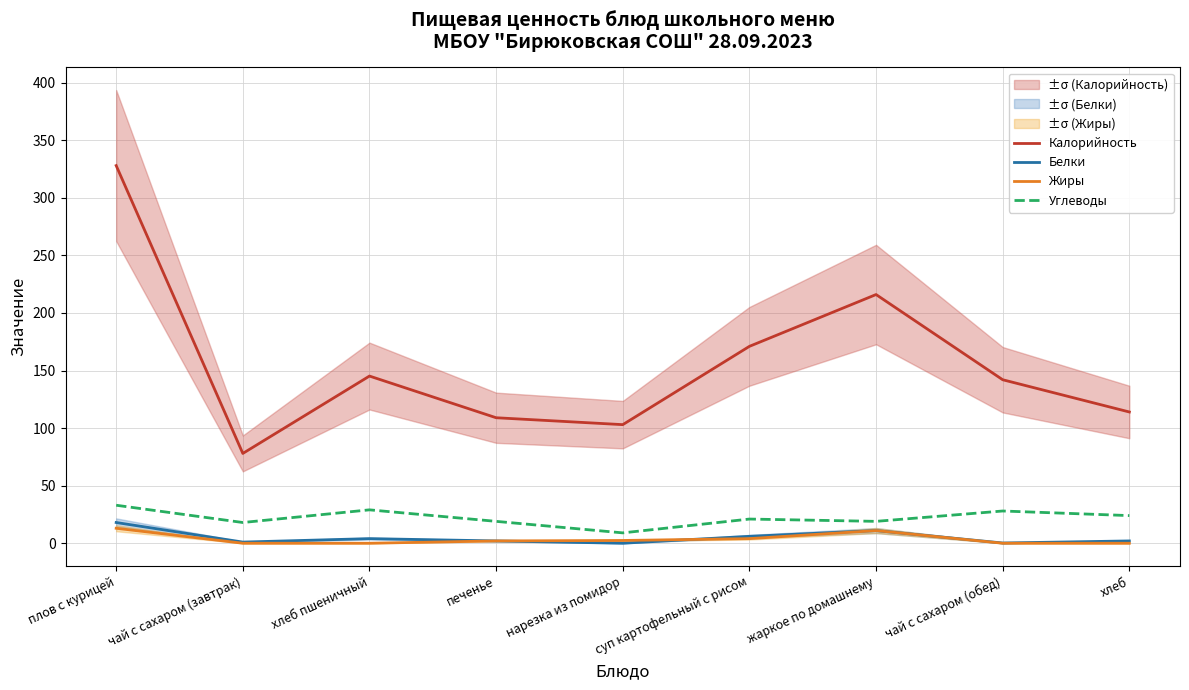

What is the average value of the Углеводы series?

22.2